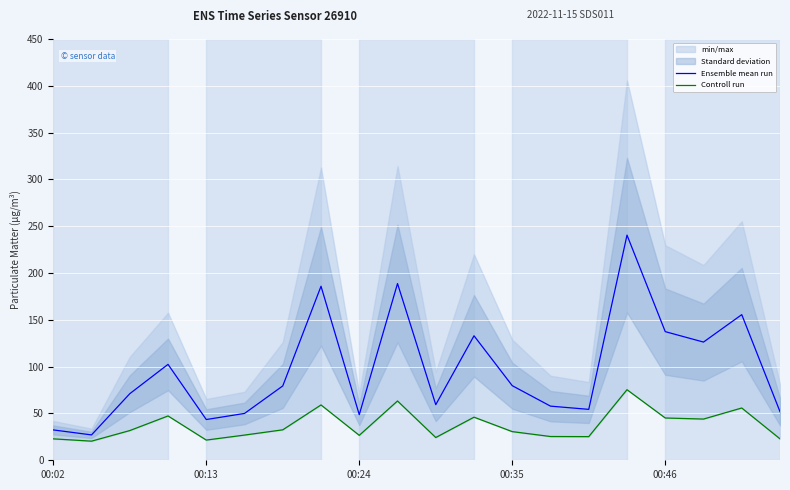

True or false: Ensemble mean run has a value of 67.4 at 00:24.

False